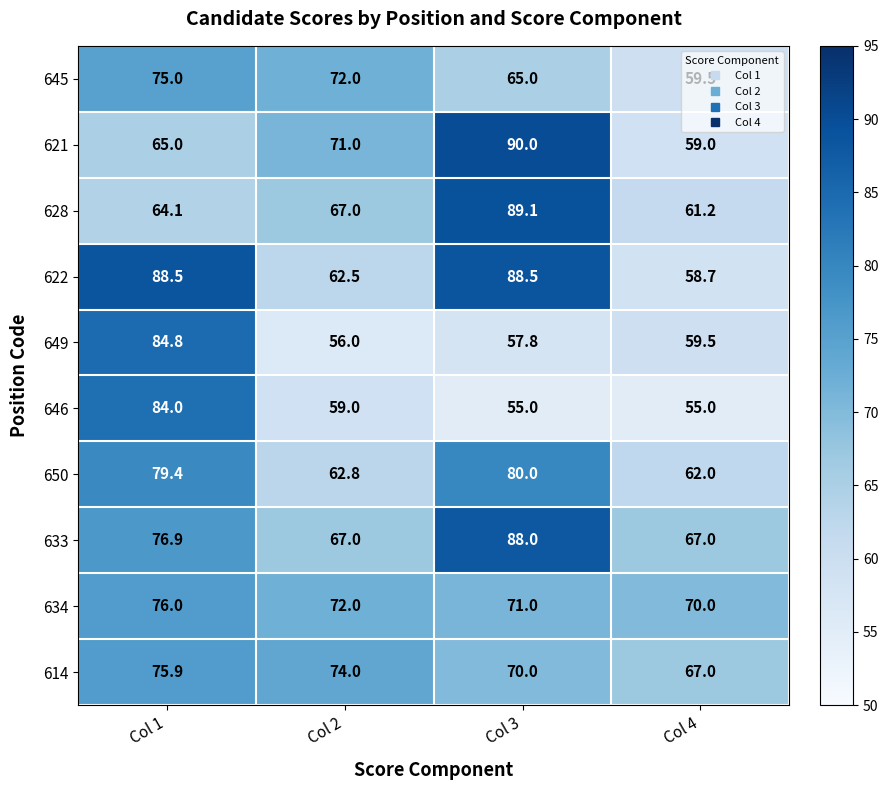

True or false: 621 has a value of 106.0 at Col 4.

False